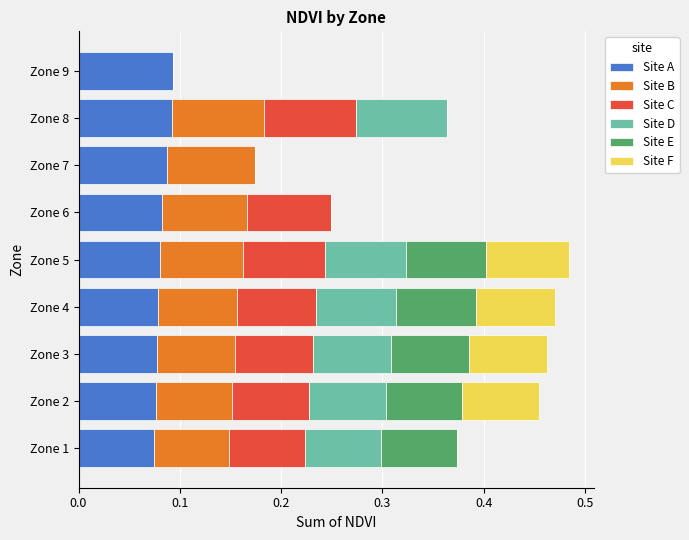

What is the total value across all series at Zone 1?

0.4